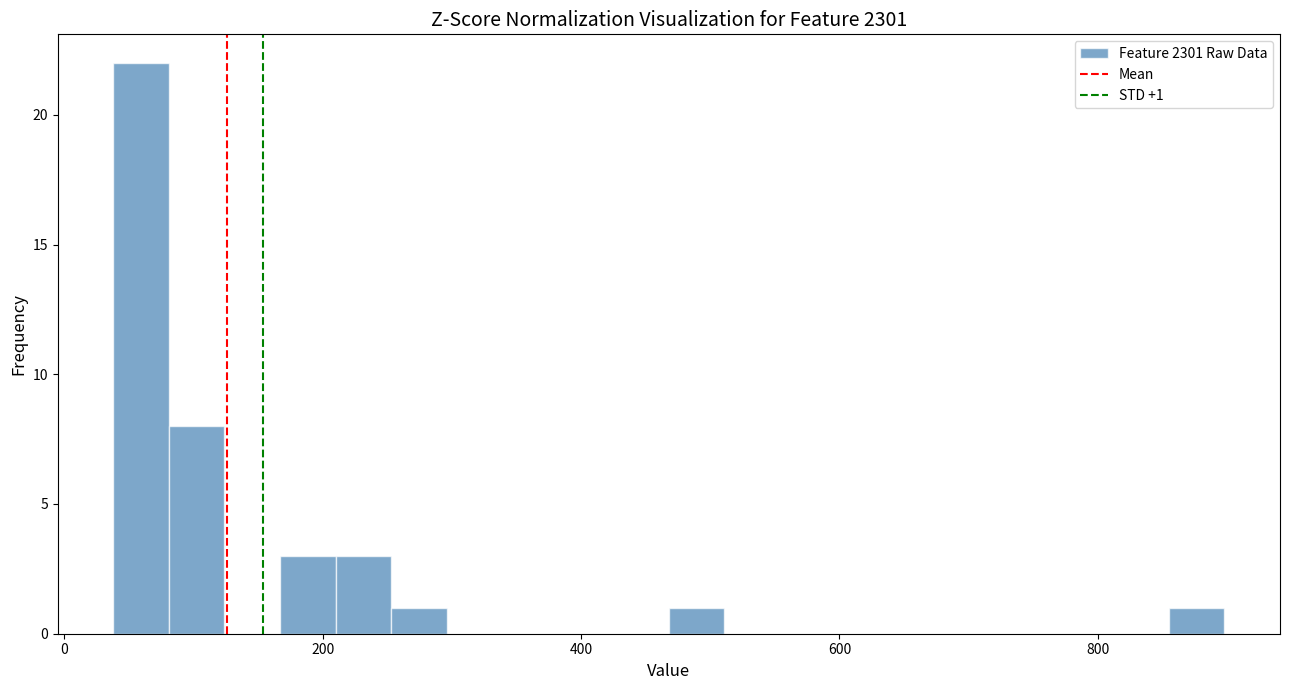

Around what value on the x-axis is the tallest bar? Give the approximate position of its centre, as read against the axis.

60